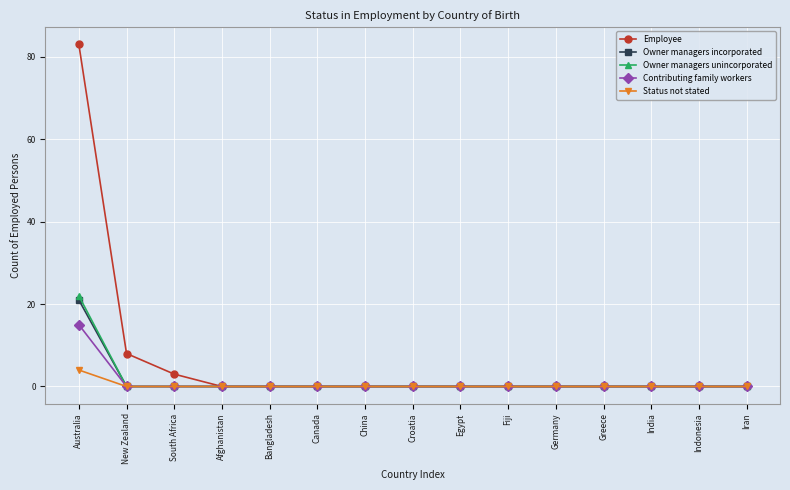

What are all the series names shown in the legend?

Employee, Owner managers incorporated, Owner managers unincorporated, Contributing family workers, Status not stated